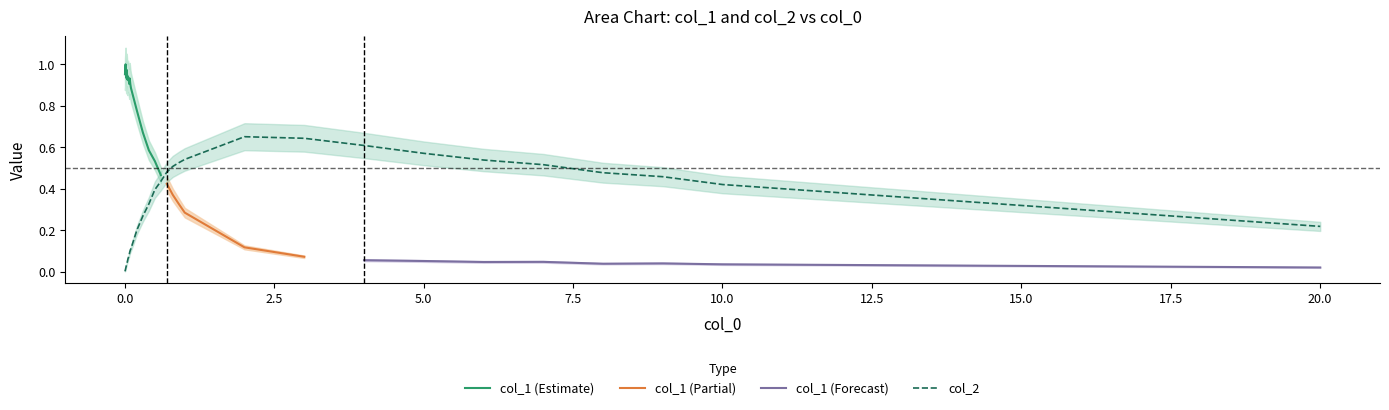

True or false: the data has more than 1 interior local peaks.

False